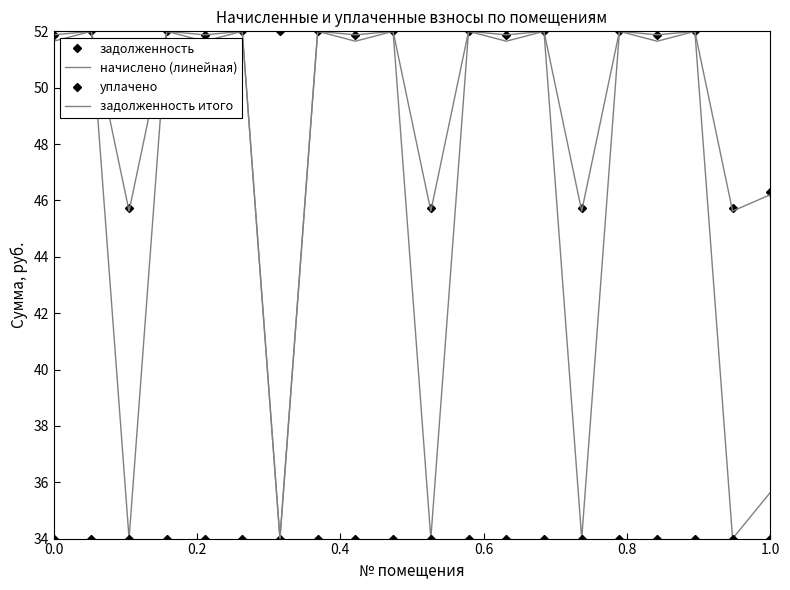

Which series has the largest total across all categories?

задолженность